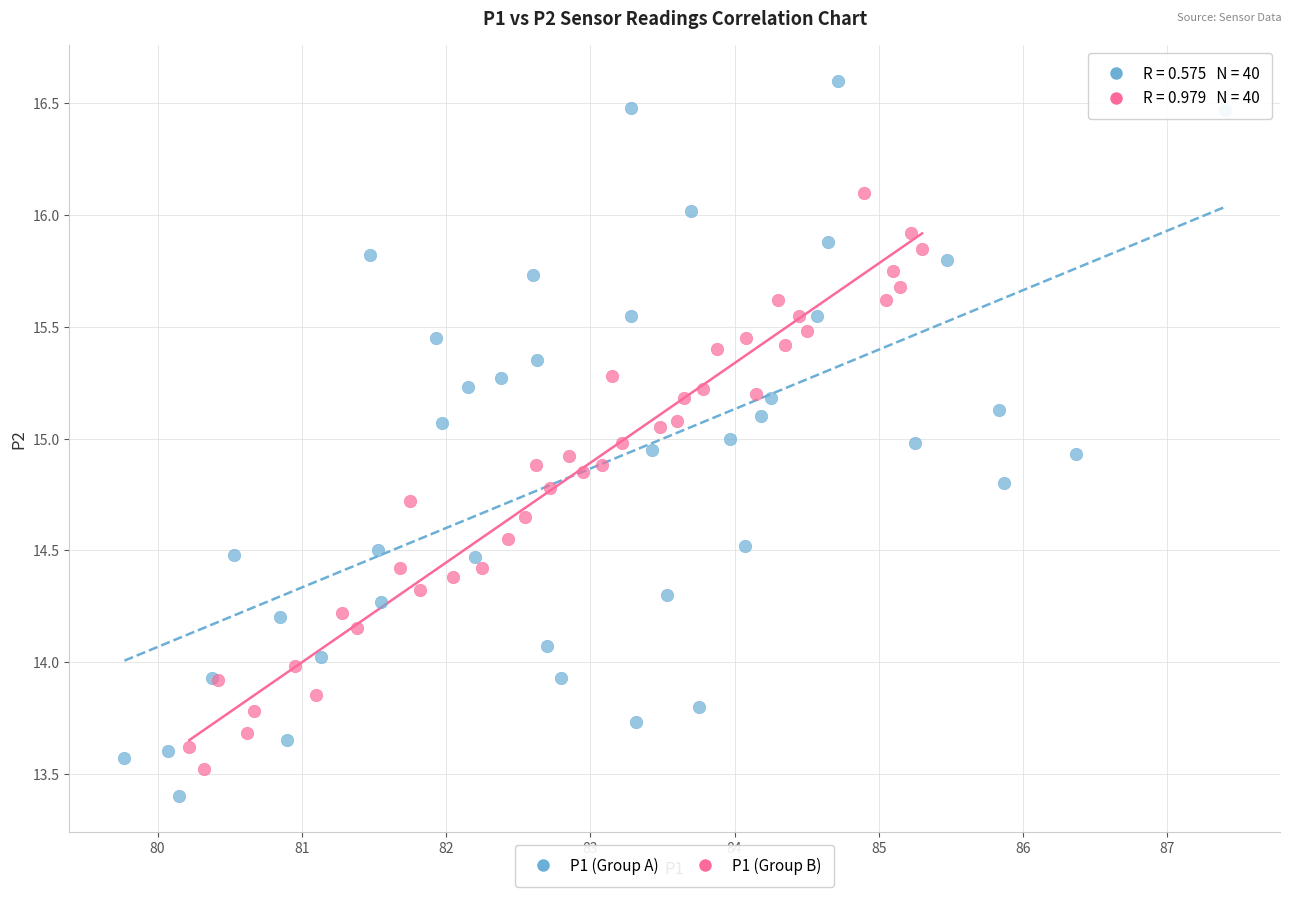

Which series contains the highest Y value?

P1 (Group A)